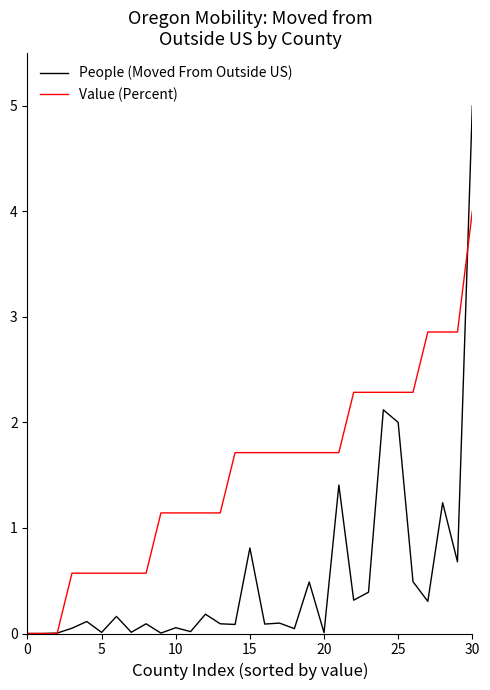

List the series in order of their peak value, highest first.

People (Moved From Outside US), Value (Percent)